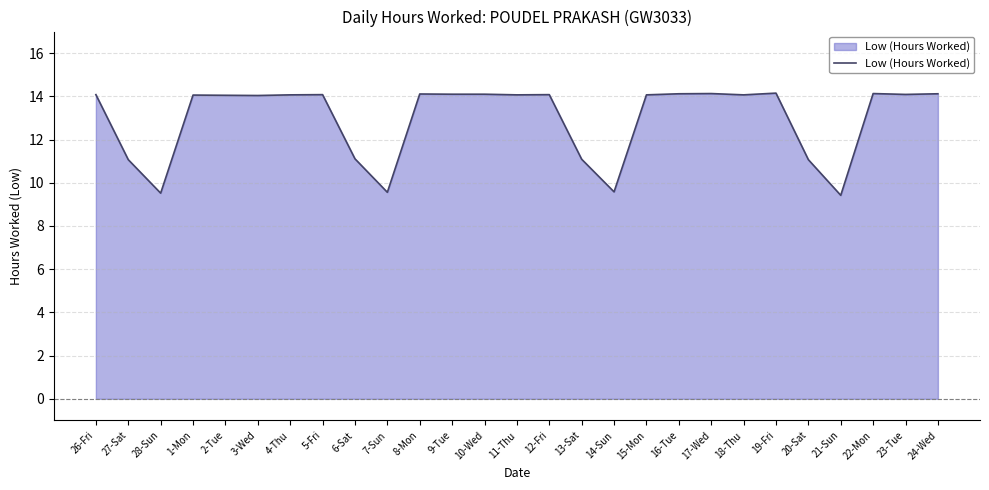

Read the value at 24-Wed.

14.1